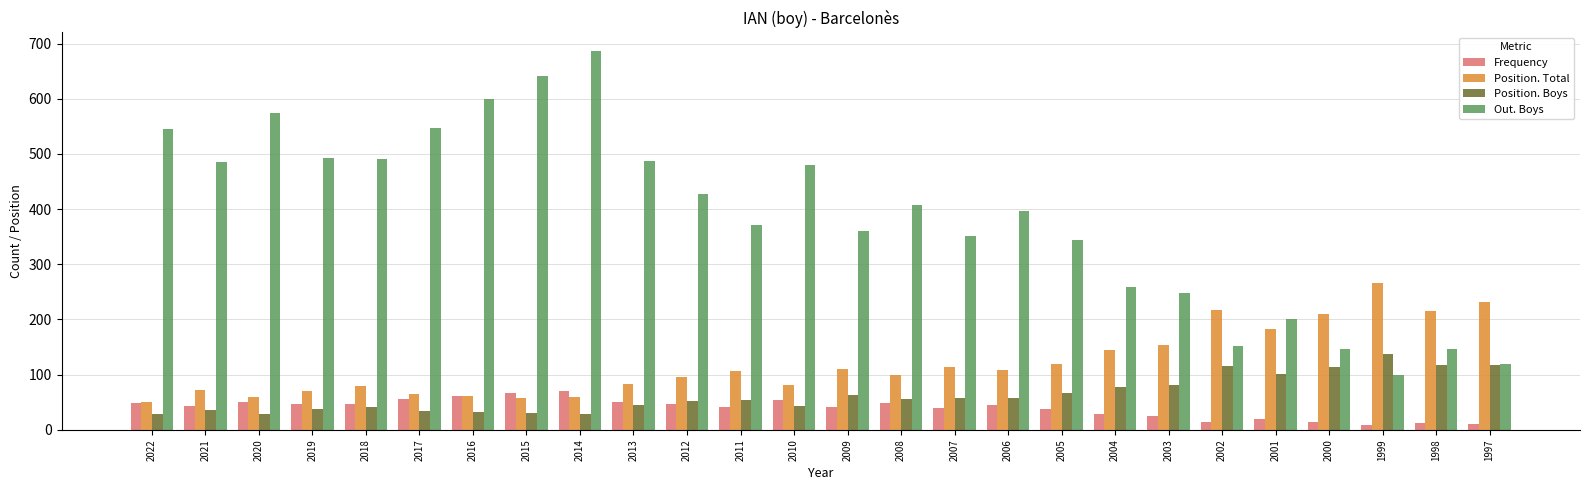

What value does the Position. Total series have at 2001?

183